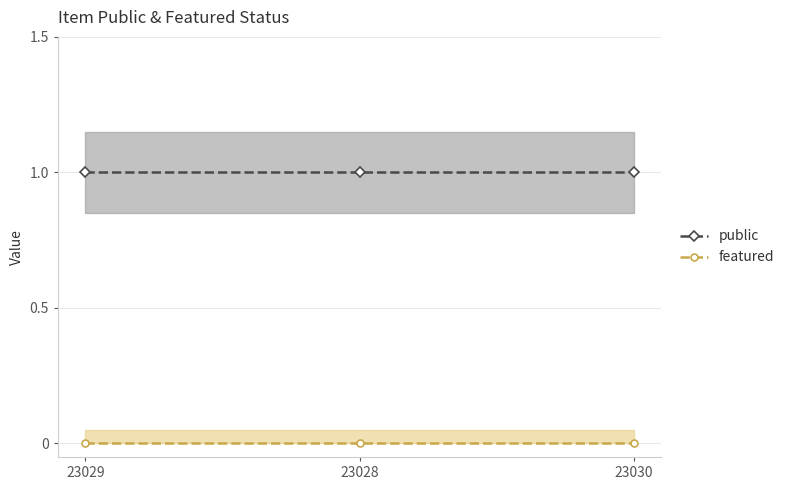

Which series has the largest total across all categories?

public